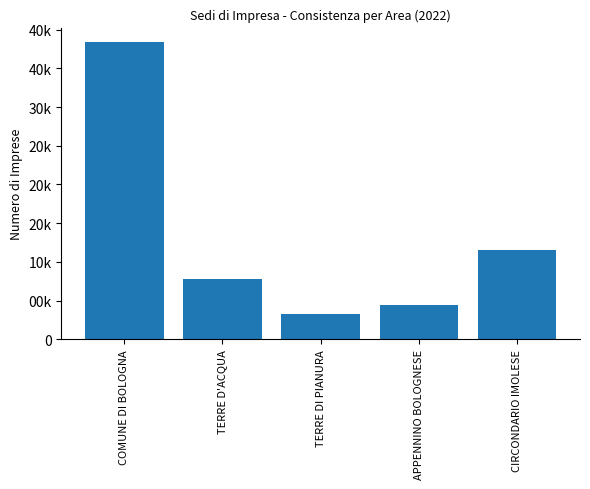

What is the sum of all values?

65568